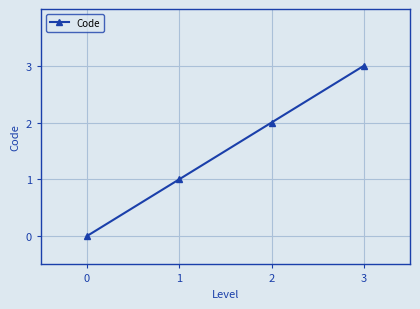

What is the sum of all values?

6